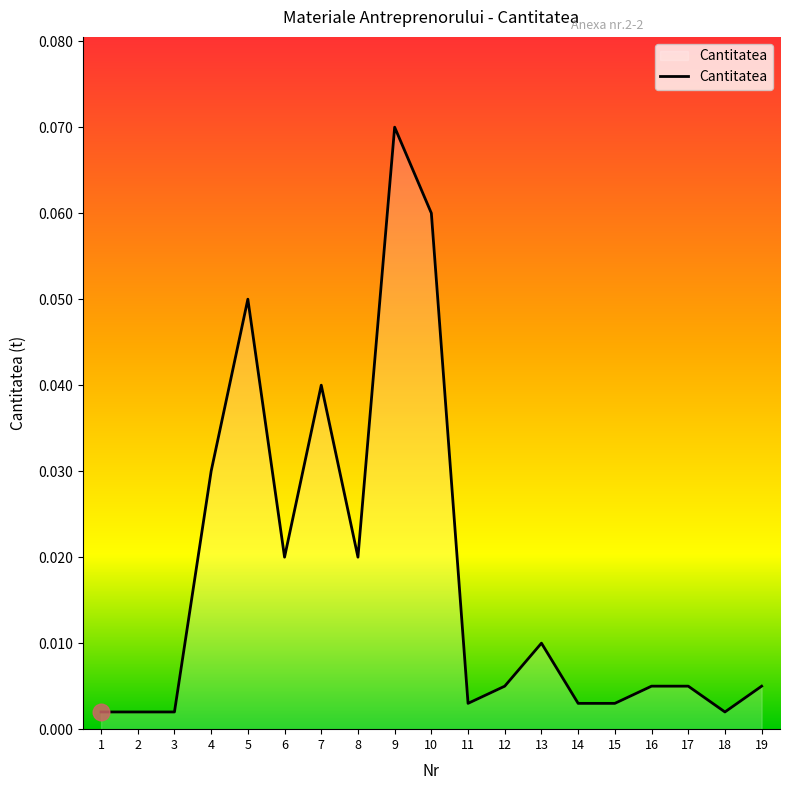

How many lines are shown in the chart?

1